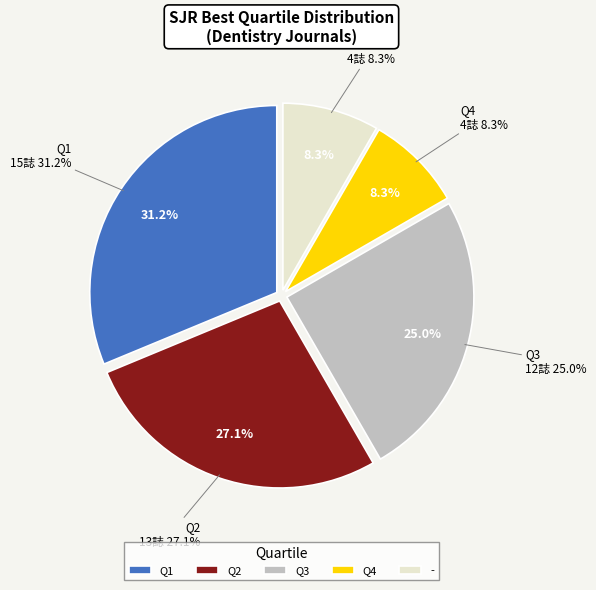

Rank the categories by value from lowest to highest.

Q4, -, Q3, Q2, Q1